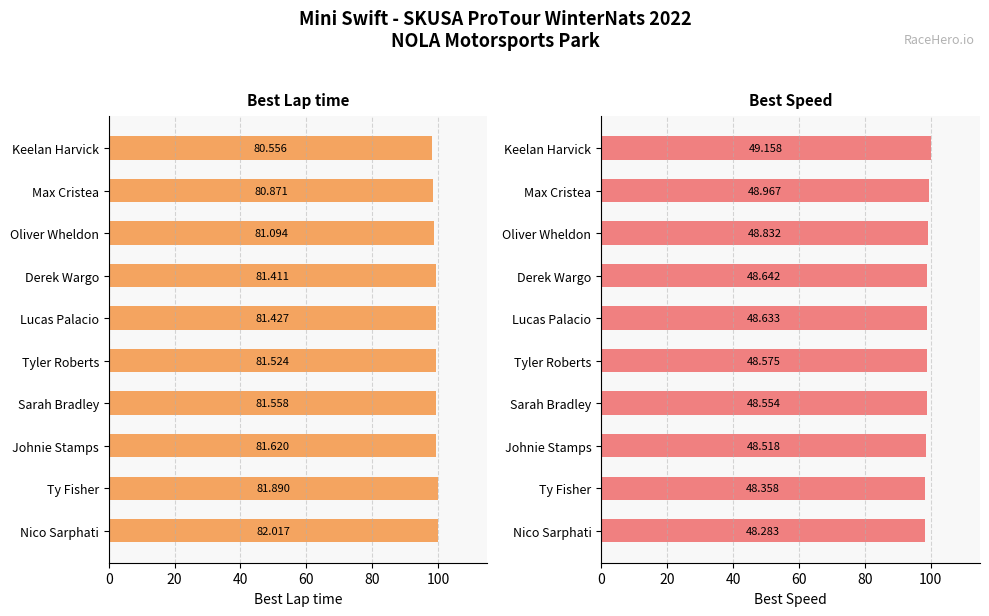

Is the value of Best Lap time at Sarah Bradley greater than the value of Best Speed at Nico Sarphati?

Yes